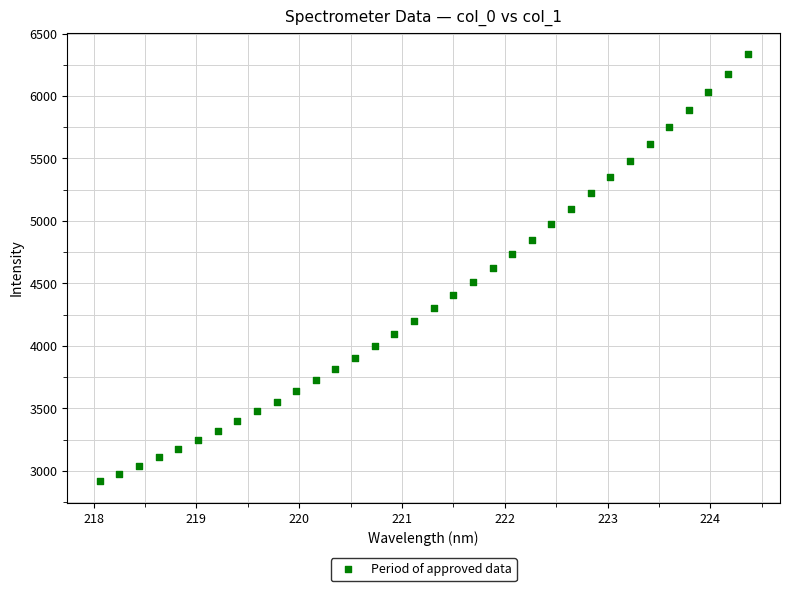

What is the range of X values (max minus min)?

6.3